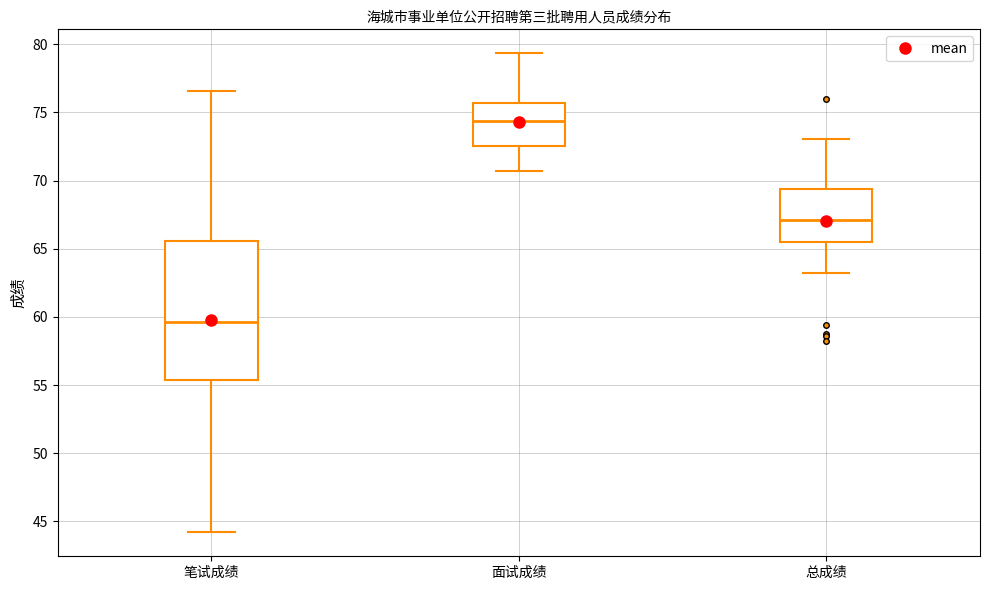

Reading left to right, read every box against the y-axis: the position of its median line, the range the box covers, and the ends of its whiskers. The values are not printed on the chart, so give them approximately, as read against the axis.

笔试成绩: median 59.5, box 55.5 to 65.5, whiskers 44.0 to 76.5
面试成绩: median 74.5, box 72.5 to 75.5, whiskers 70.5 to 79.5
总成绩: median 67.0, box 65.5 to 69.5, whiskers 63.0 to 73.0